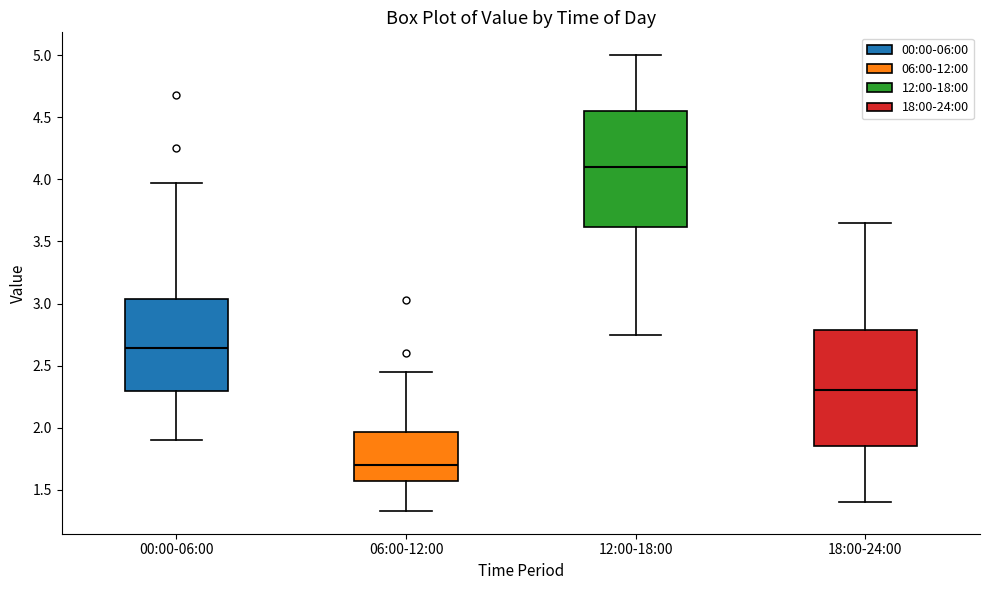

Reading left to right, transcribe this box plot: for each box, give where its median line is, the range the box spans, and where its two whiskers end, as read against the y-axis. The values are not printed on the chart, so give them approximately, as read against the axis.

00:00-06:00: median 2.65, box 2.30 to 3.05, whiskers 1.90 to 3.95
06:00-12:00: median 1.70, box 1.55 to 1.95, whiskers 1.35 to 2.45
12:00-18:00: median 4.10, box 3.60 to 4.55, whiskers 2.75 to 5.00
18:00-24:00: median 2.30, box 1.85 to 2.80, whiskers 1.40 to 3.65